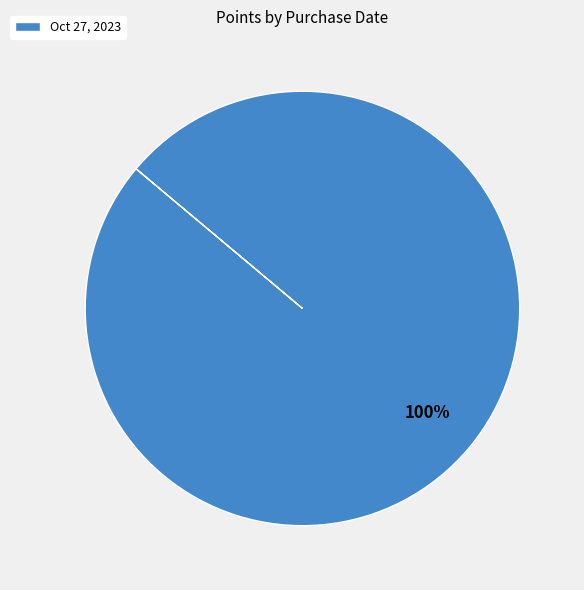

Does any single category account for the majority?

Yes